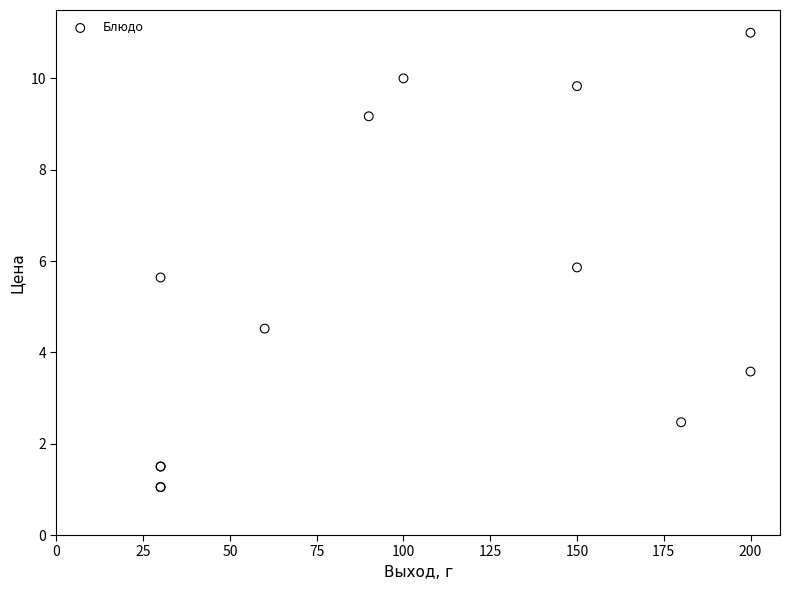

What Y value in the scatter plot is closest to 6?

5.9